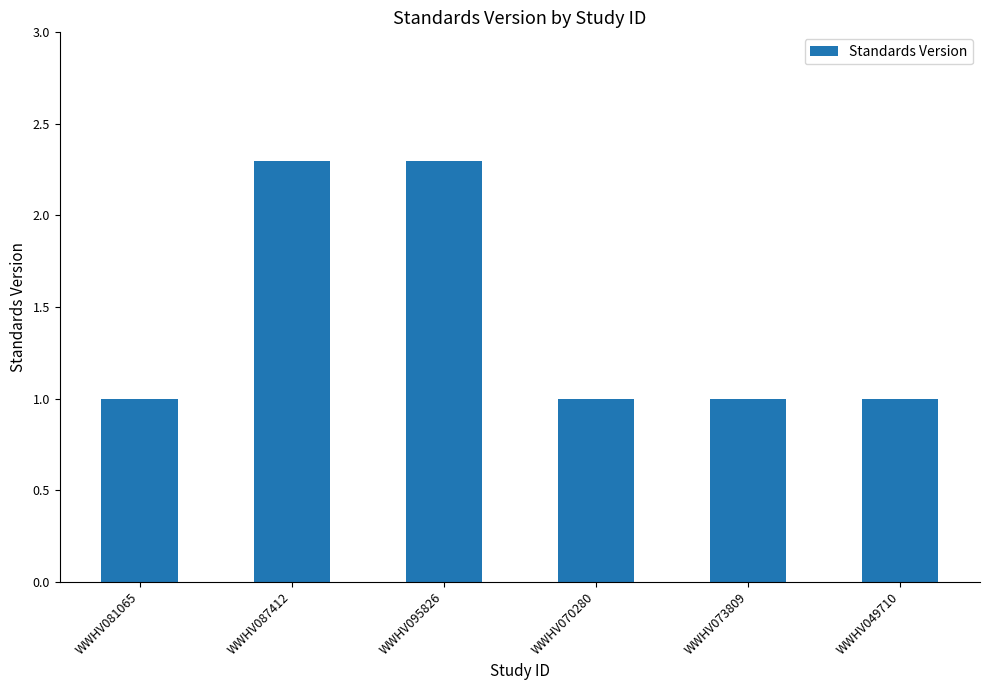

What is the sum of the values at WWHV073809 and WWHV049710?

2.0